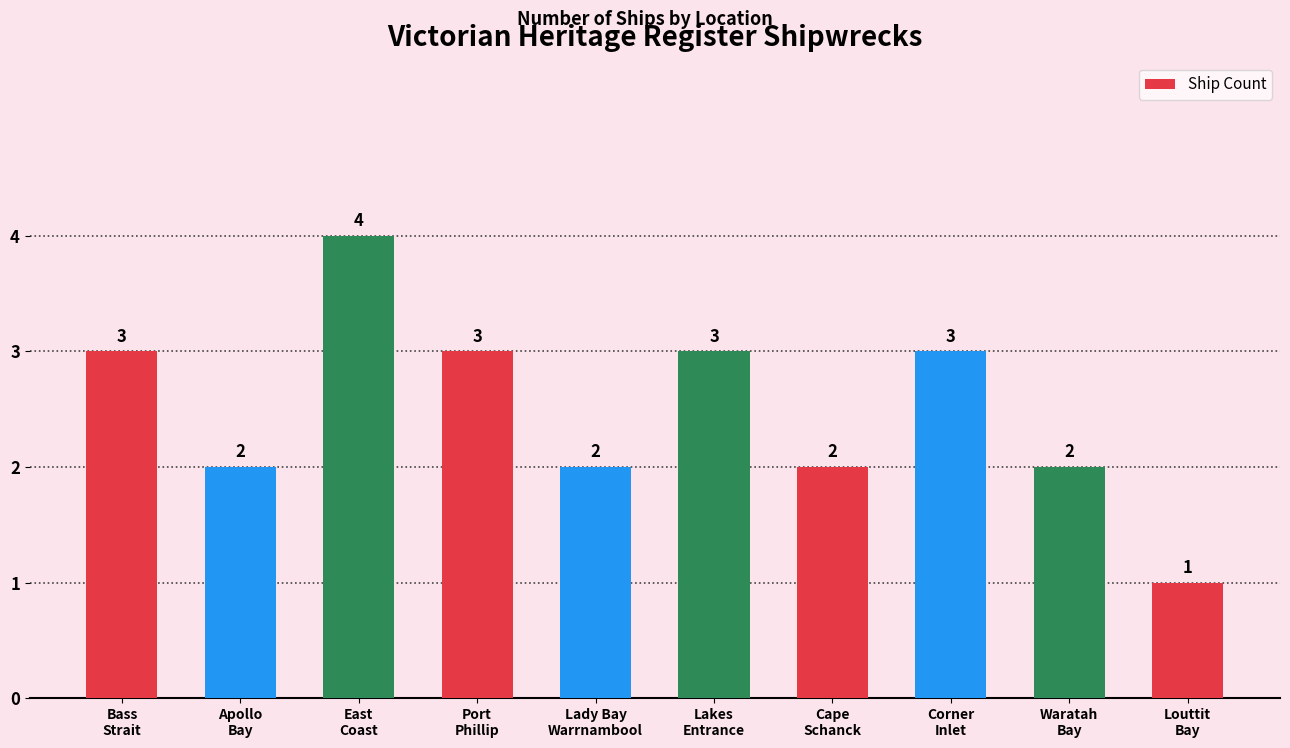

Does the chart contain any negative values?

No